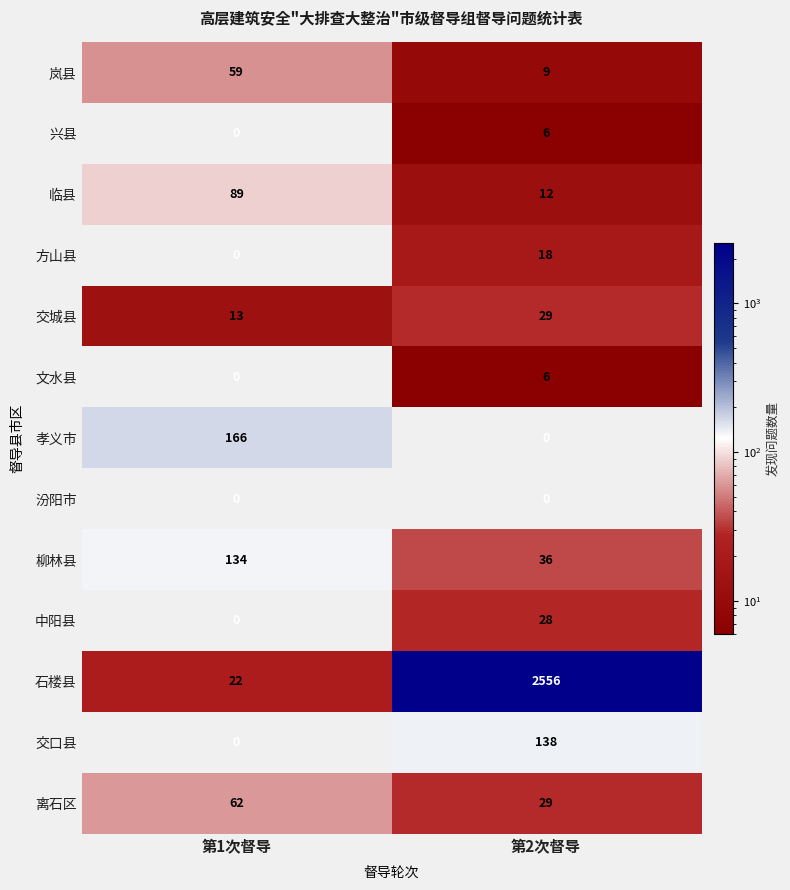

What is the sum of all 临县 values?

101